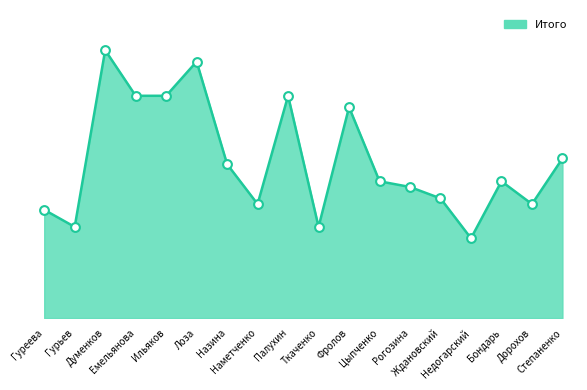

What is the change in value from Ильяков to Недогарский?

-25